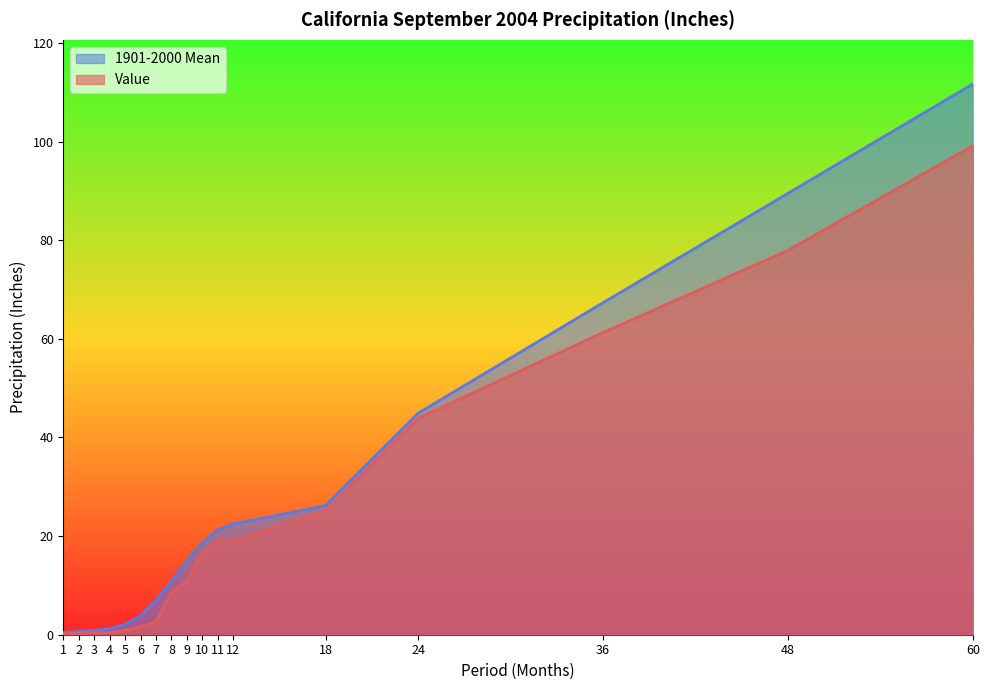

True or false: Value has more than 2 points higher than both neighbors.

False